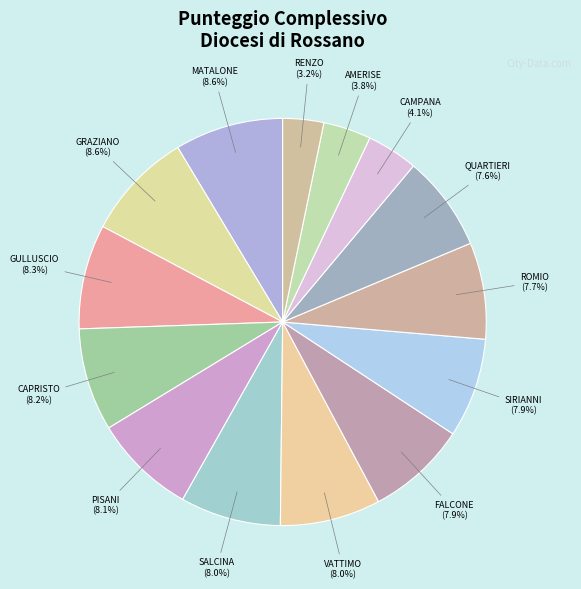

Rank the categories by value from lowest to highest.

RENZO SAVINA, AMERISE CARMELA L., CAMPANA NATALE, QUARTIERI TERESA, ROMIO FILOMENA, SIRIANNI GRAZIELLA, FALCONE LUIGI ORESTE, SALCINA IMMACOLATA, VATTIMO BICE, PISANI ALFREDO, CAPRISTO RITA, GULLUSCIO PASQUALE EUGENIO, MATALONE MARIA ANTONIETTA, GRAZIANO ANTONELLA